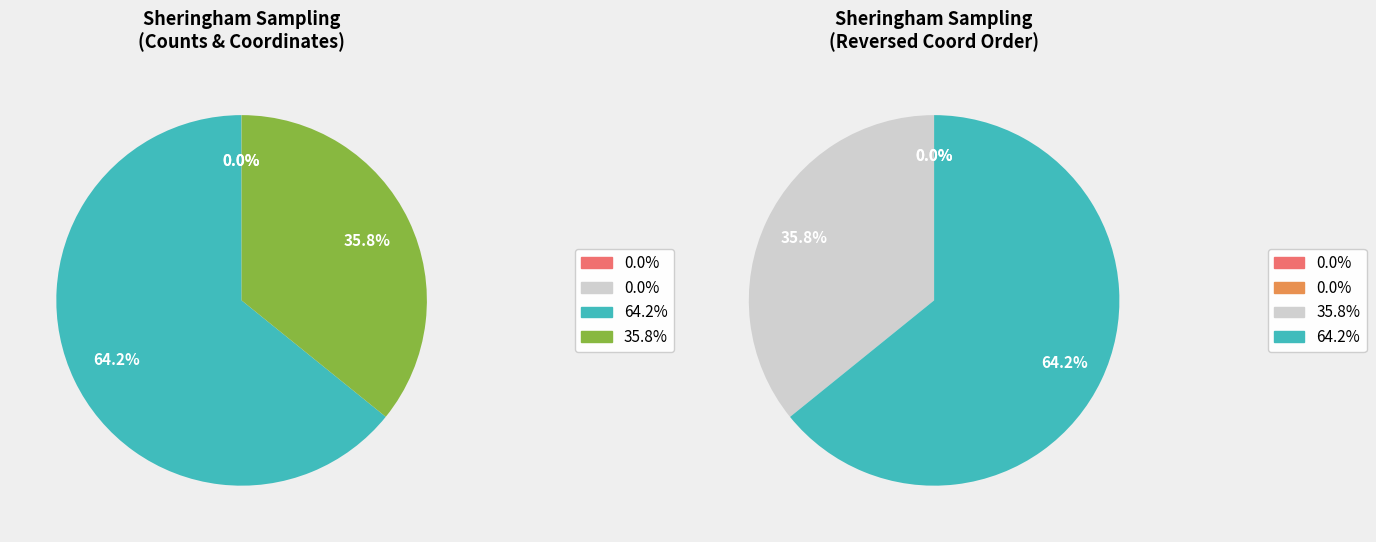

Does total coliform count represent more than half of the total?

No